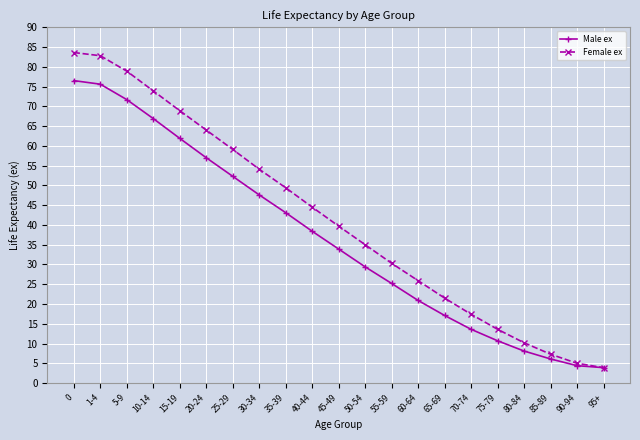

Which series has the largest total across all categories?

Female ex